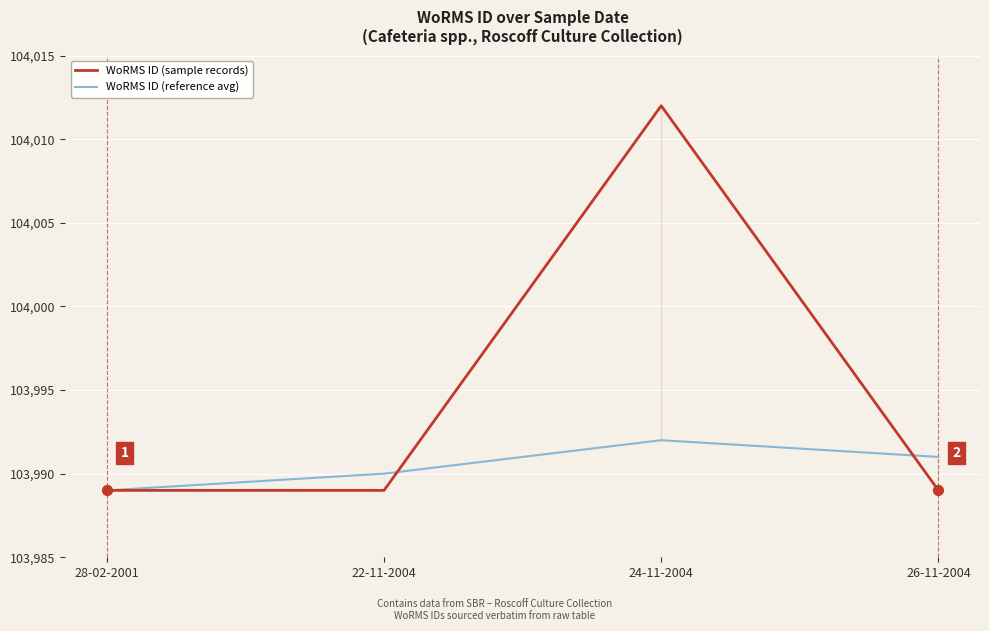

Which series contains the lowest Y value?

WoRMS ID (sample records)